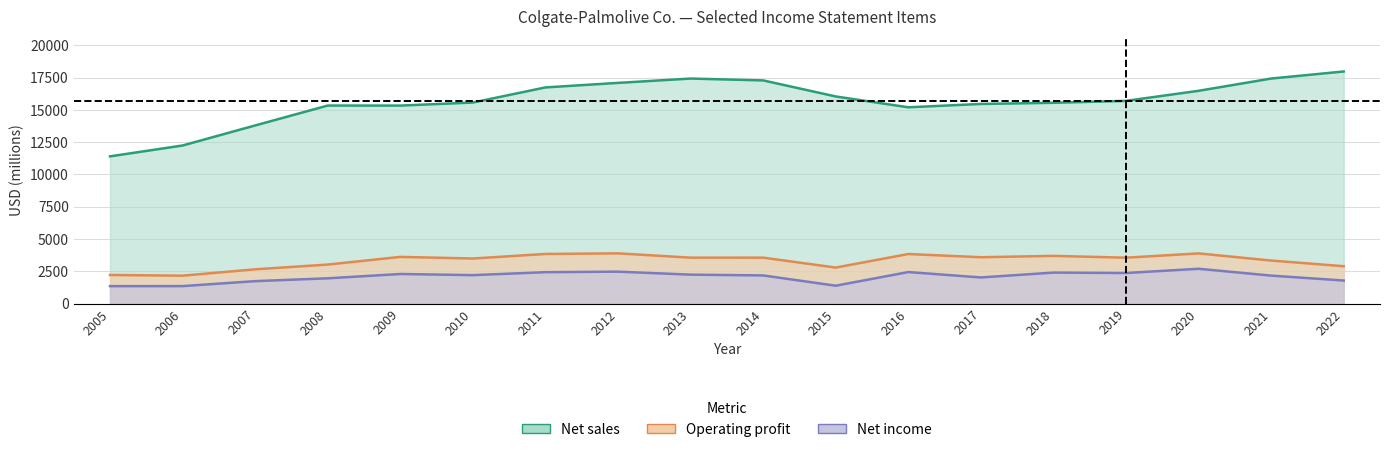

Is the value of Net income at 2018 greater than the value of Net sales at 2017?

No